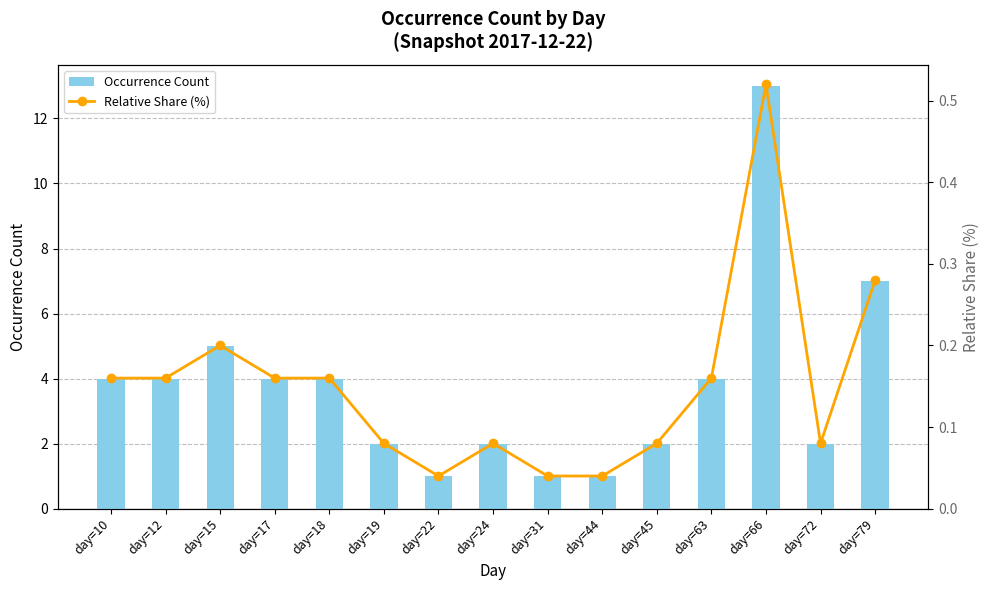

Is it true that Relative Share (%) equals 0.1 at day=79?

False